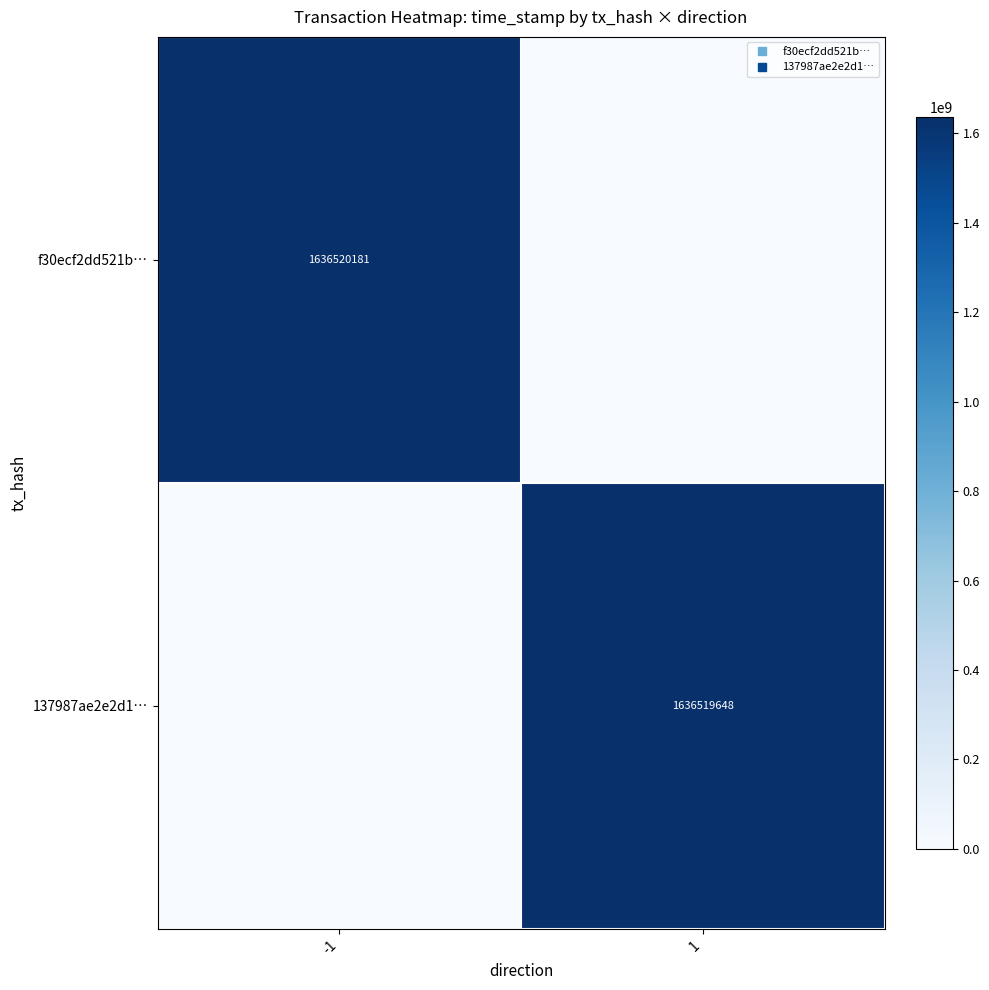

At which label is 137987ae2e2d1… closest to 818259824?

-1